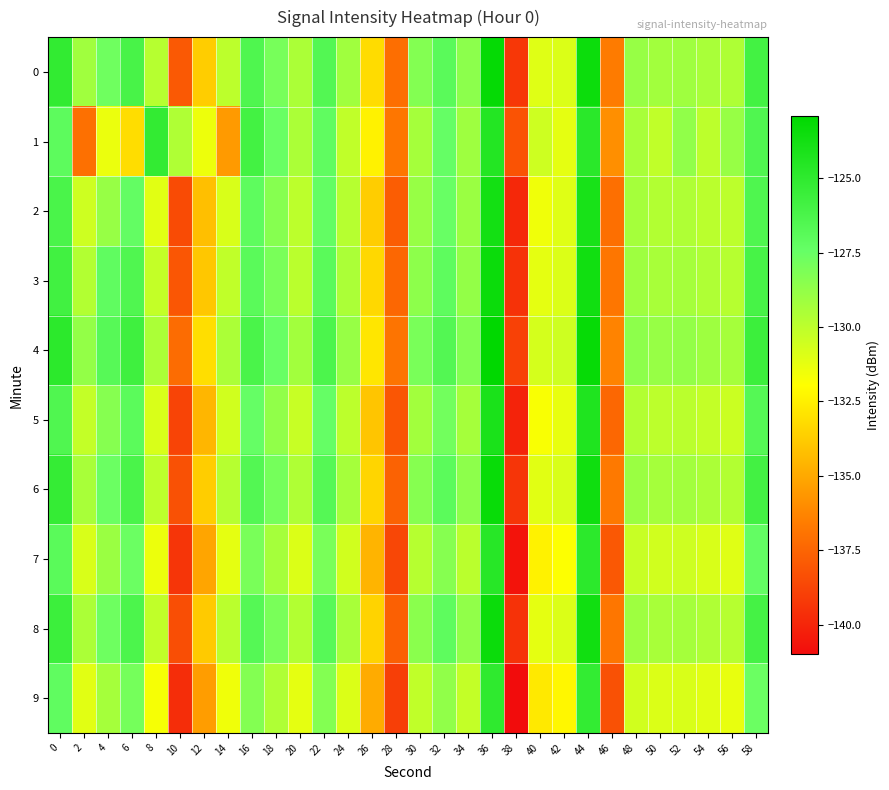

Which series has the largest total across all categories?

4